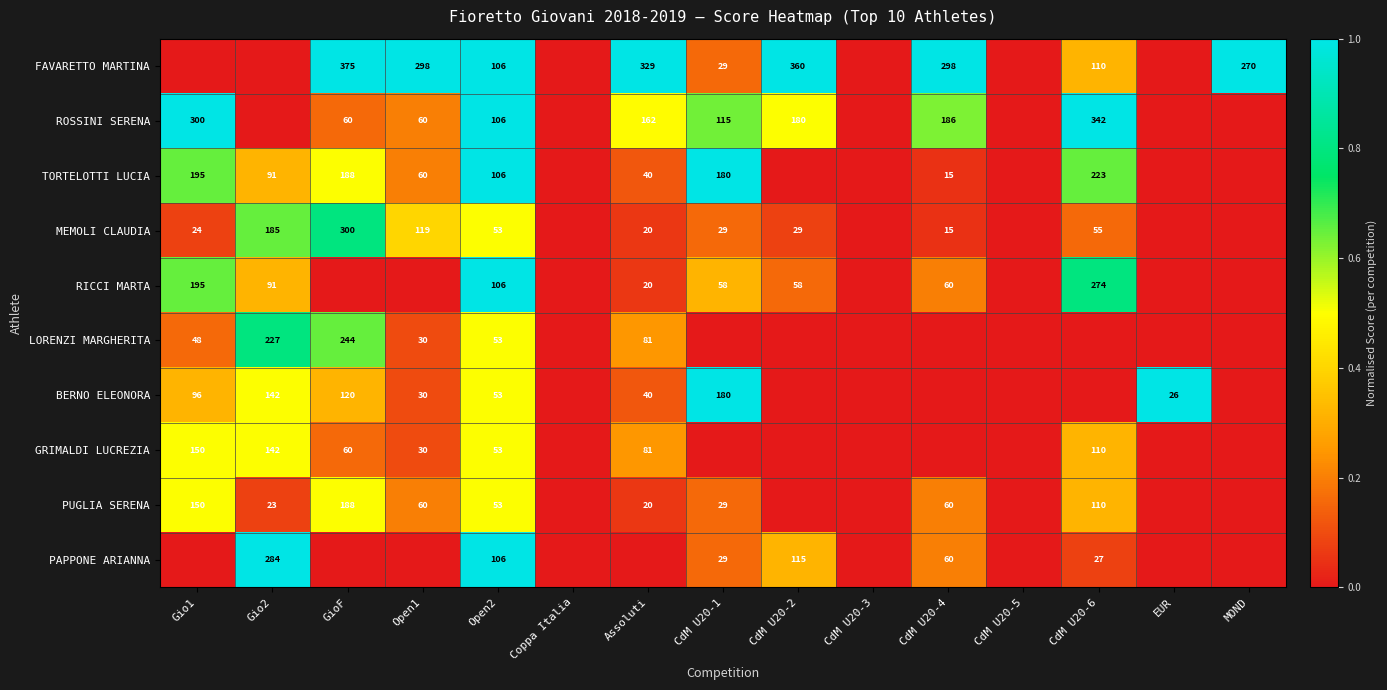

Which has a higher value, CdM U20-2 or MOND?

CdM U20-2